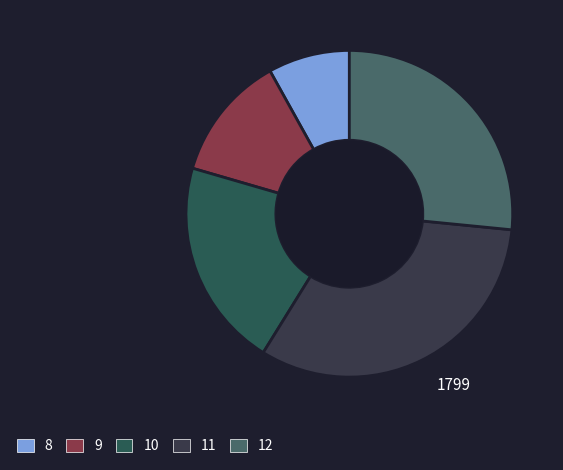

Count the number of slices in the pie.

5